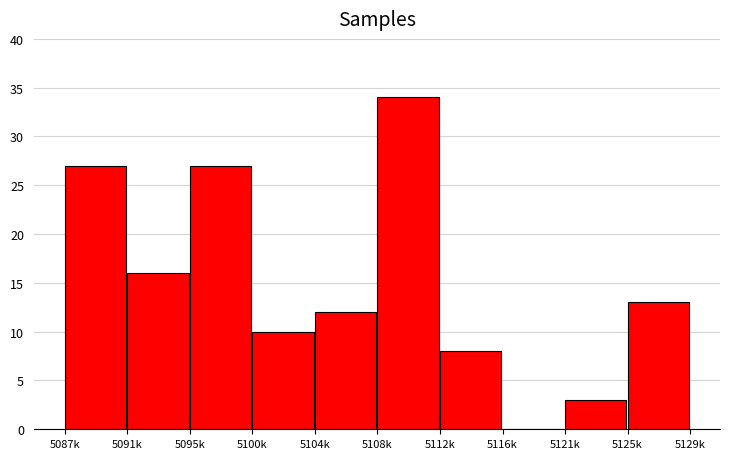

Reading right to left, transcribe all the data shown in this chart.

5125k=13	5121k=3	5116k=0	5112k=8	5108k=34	5104k=12	5100k=10	5095k=27	5091k=16	5087k=27